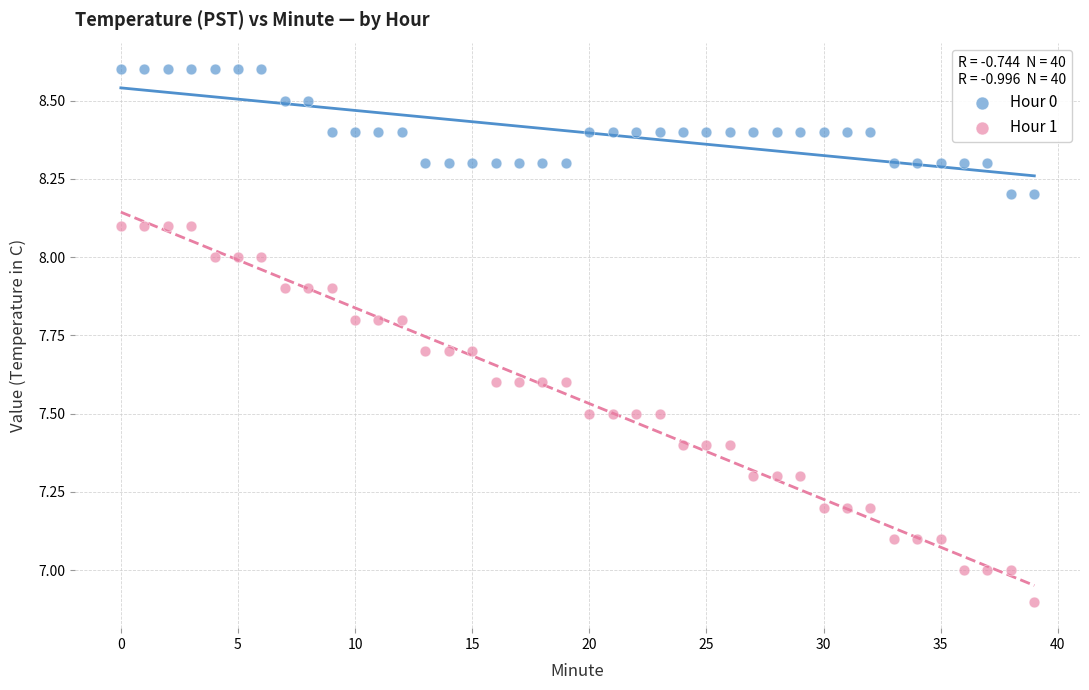

Which series has the largest Y range (max minus min)?

Hour 1